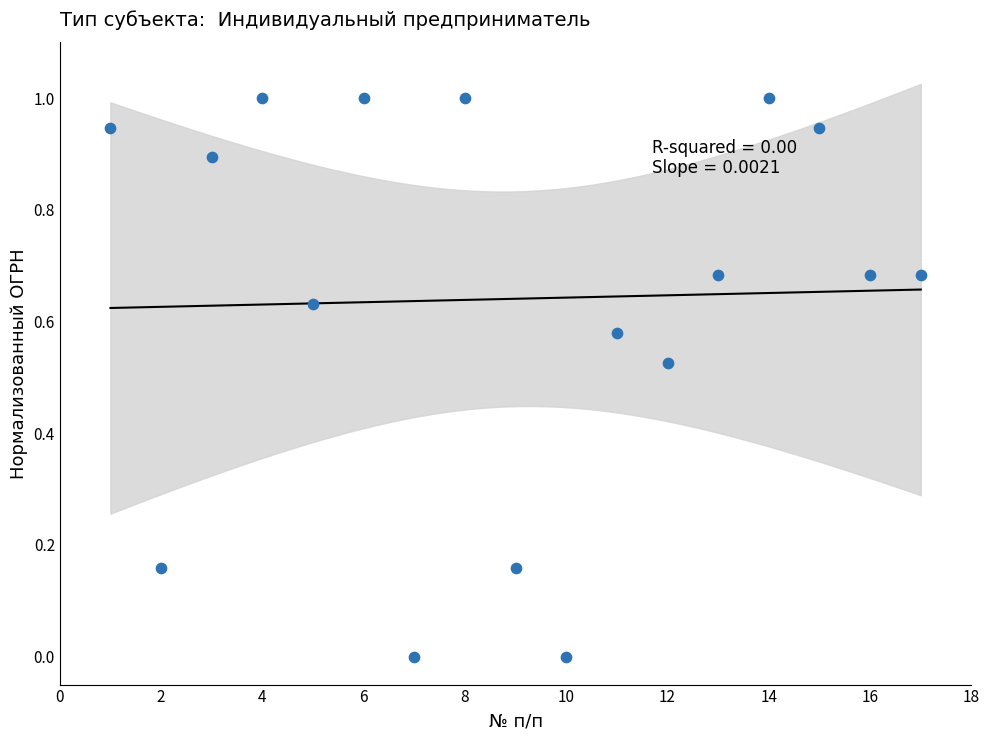

What is the range of Y values (max minus min)?

1.0